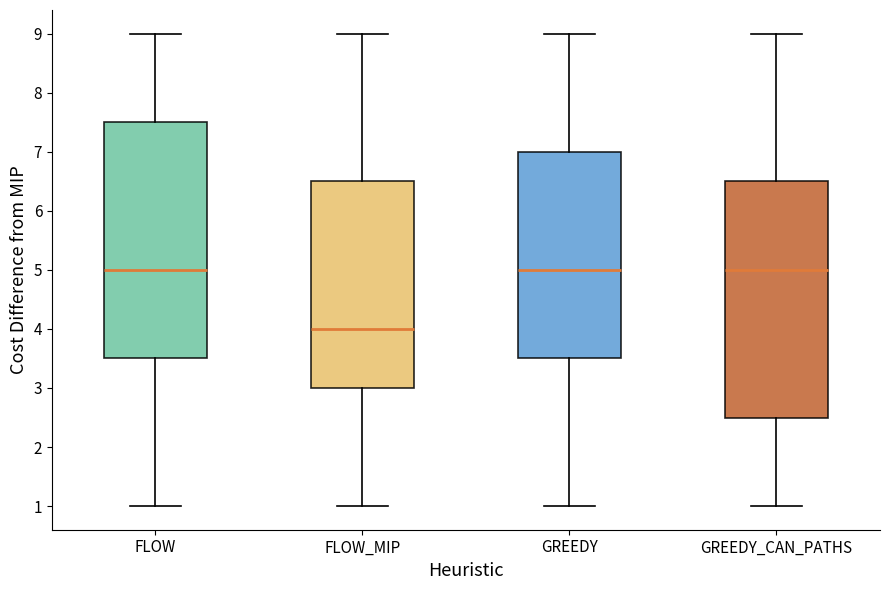

Reading left to right, transcribe this box plot: for each box, give where its median line is, the range the box spans, and where its two whiskers end, as read against the y-axis. The values are not printed on the chart, so give them approximately, as read against the axis.

FLOW: median 5.0, box 3.5 to 7.5, whiskers 1.0 to 9.0
FLOW_MIP: median 4.0, box 3.0 to 6.5, whiskers 1.0 to 9.0
GREEDY: median 5.0, box 3.5 to 7.0, whiskers 1.0 to 9.0
GREEDY_CAN_PATHS: median 5.0, box 2.5 to 6.5, whiskers 1.0 to 9.0